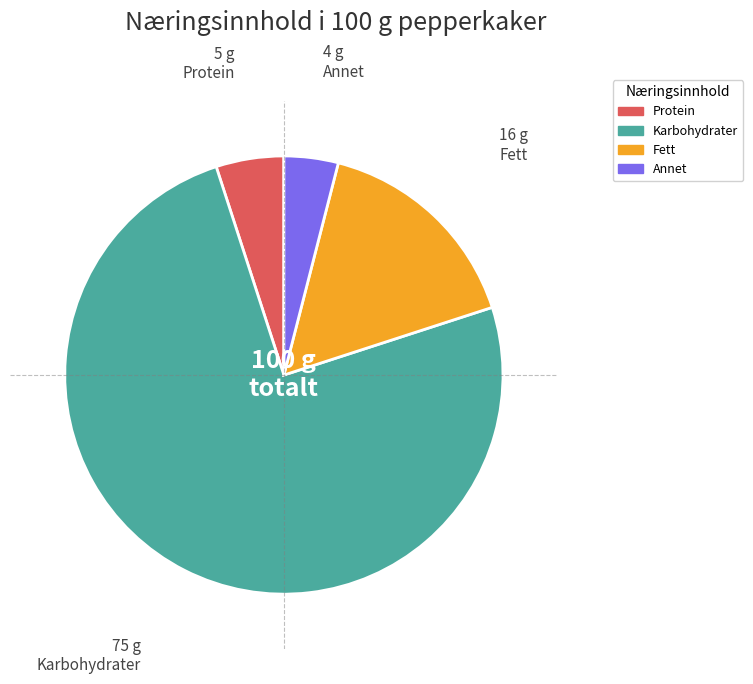

Rank the categories by value from lowest to highest.

Annet, Protein, Fett, Karbohydrater